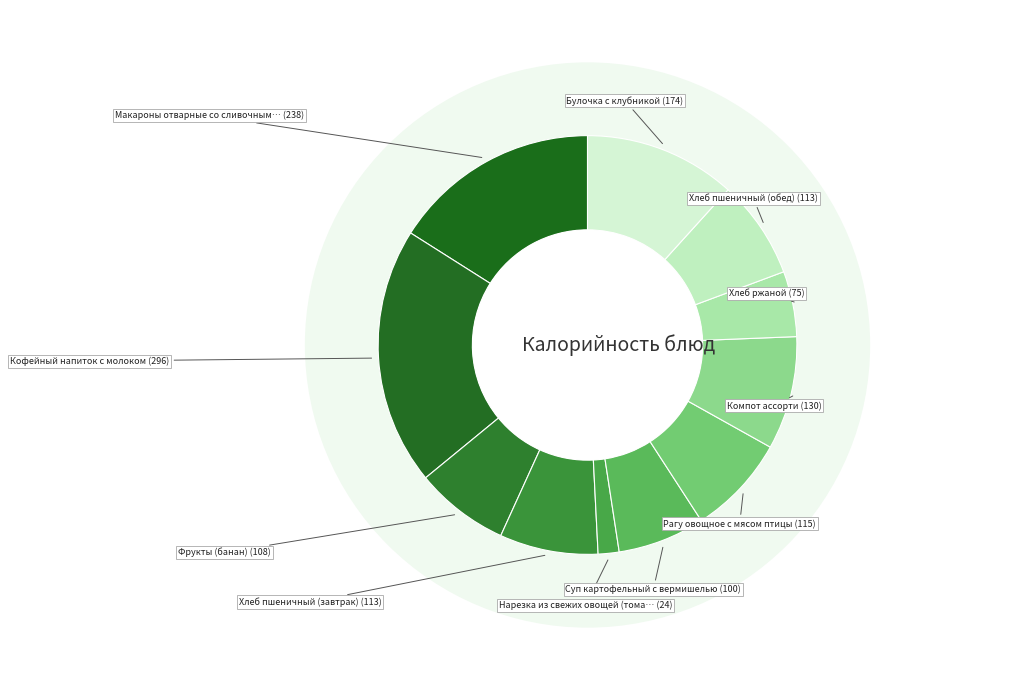

To the nearest percent, what is the average slice percentage?

9%